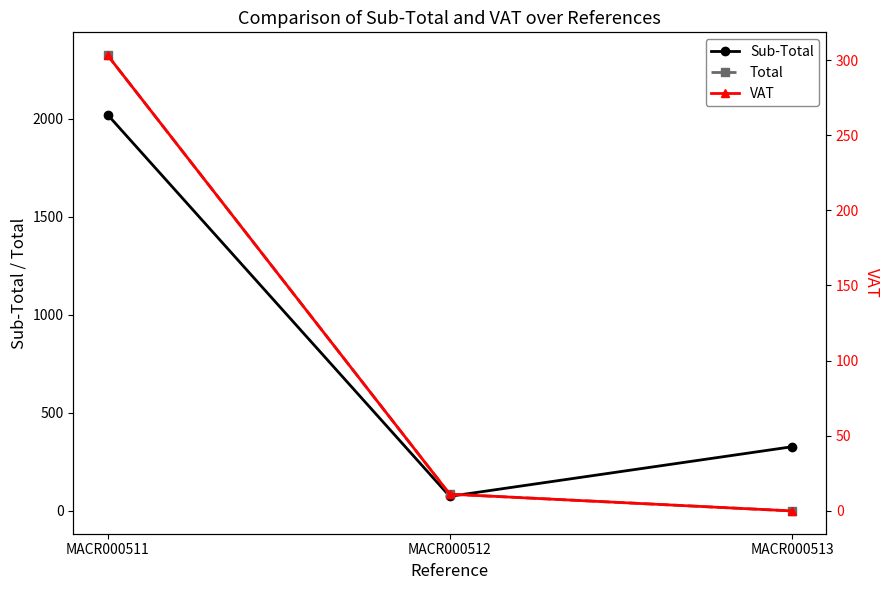

What is the difference between the maximum and minimum values in the Total series?

2325.0